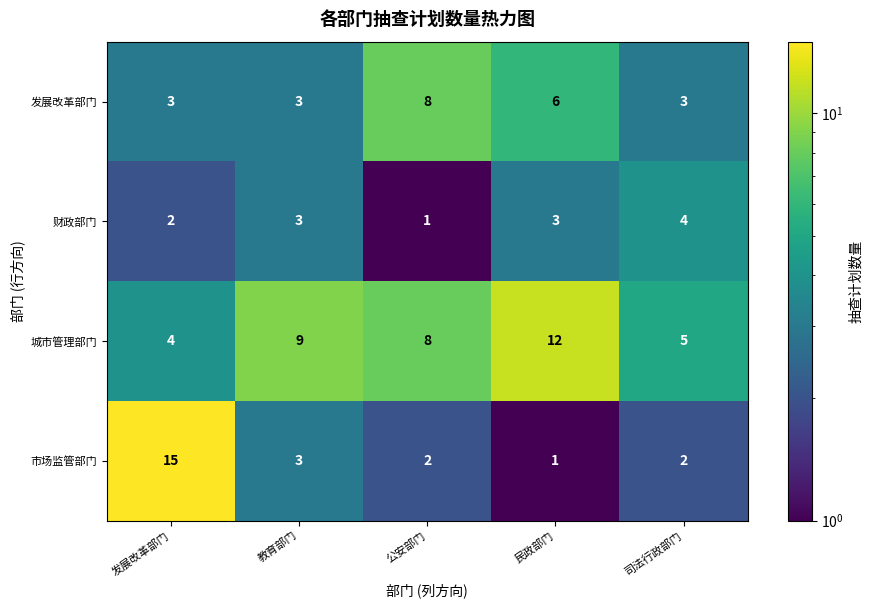

How many categories are shown in the chart?

5